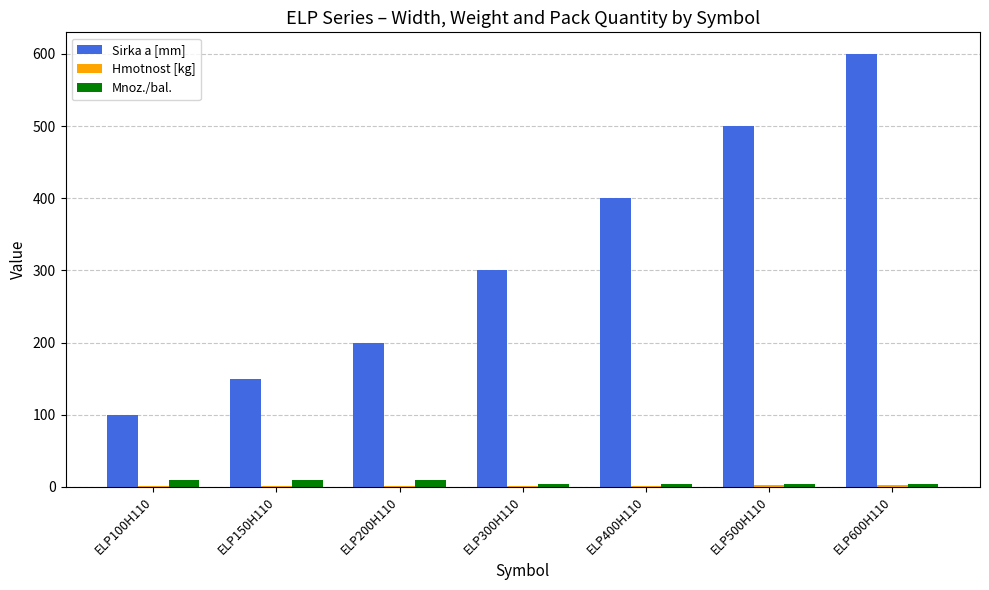

What is the sum of the Mnoz./bal. values at ELP300H110 and ELP200H110?

14.0